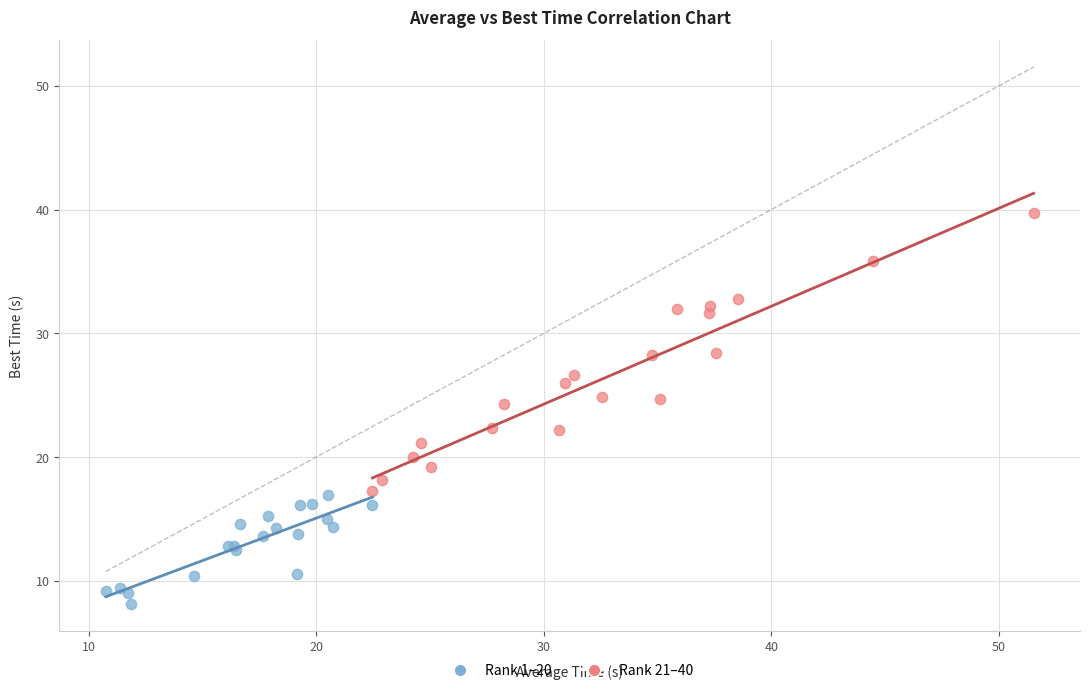

Which series has the largest Y range (max minus min)?

Rank 21–40